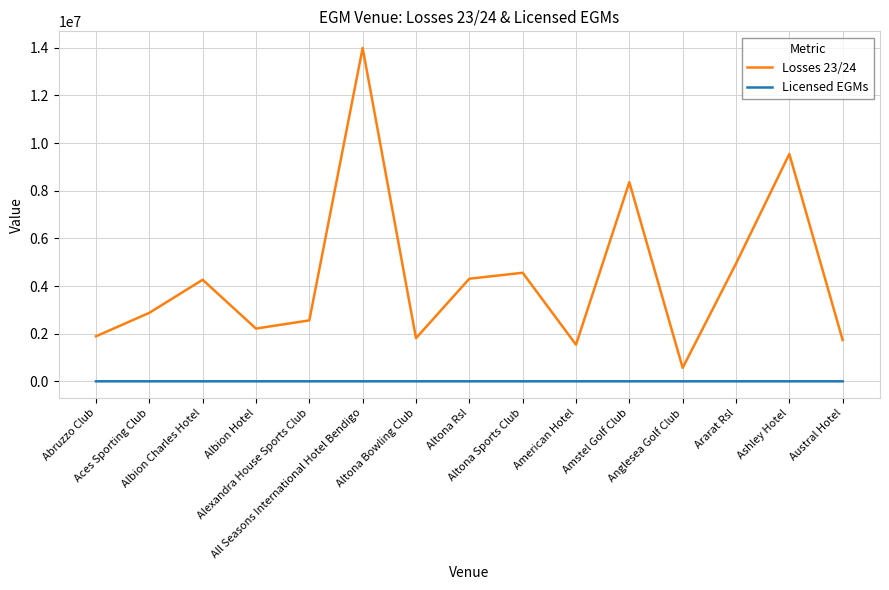

Is the value of Licensed EGMs at Ararat Rsl greater than the value of Losses 23/24 at Altona Bowling Club?

No